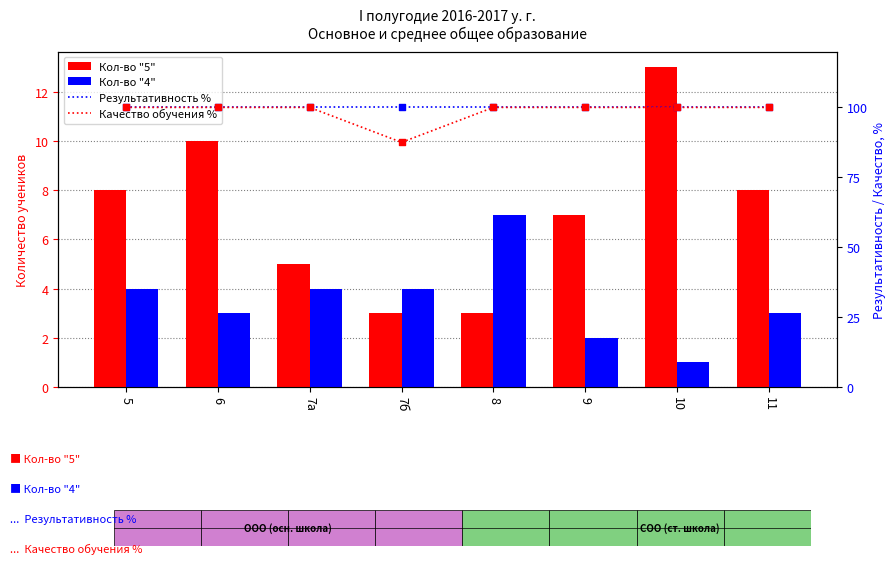

Which series reaches the minimum Y coordinate?

Кол-во "4"